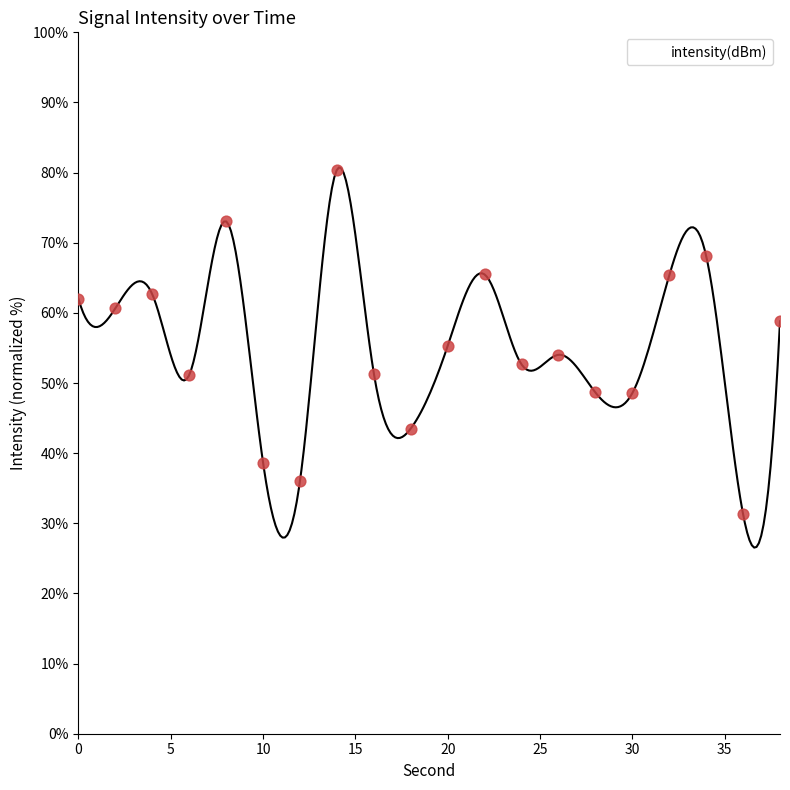

Which has a higher value, 38 or 28?

38